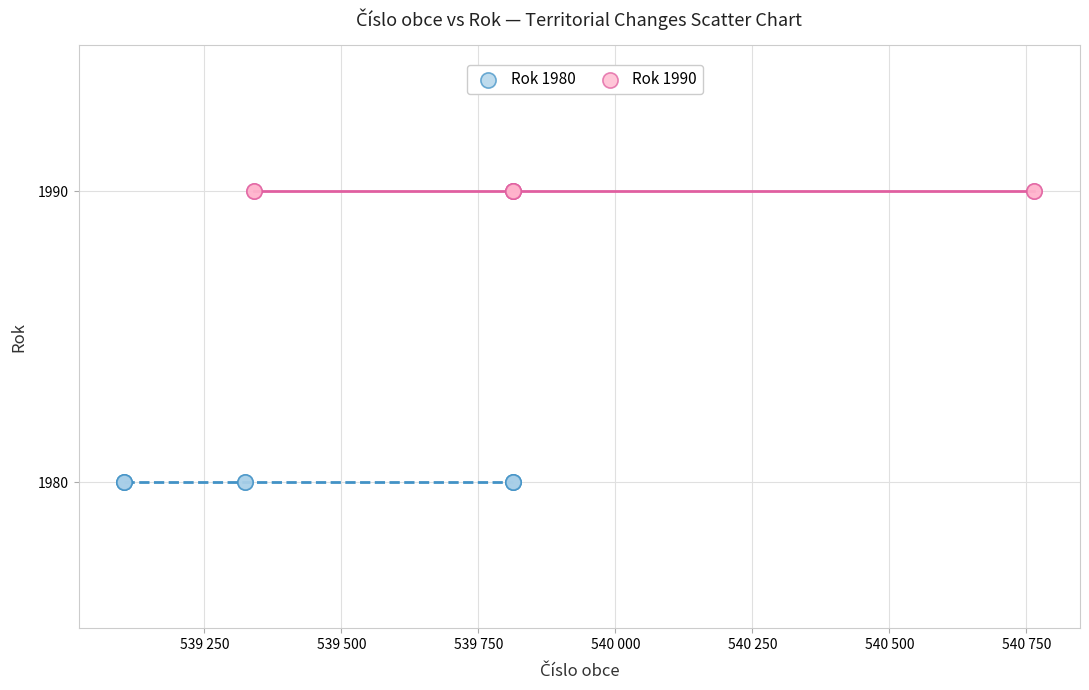

Which series contains the highest Y value?

Rok 1990